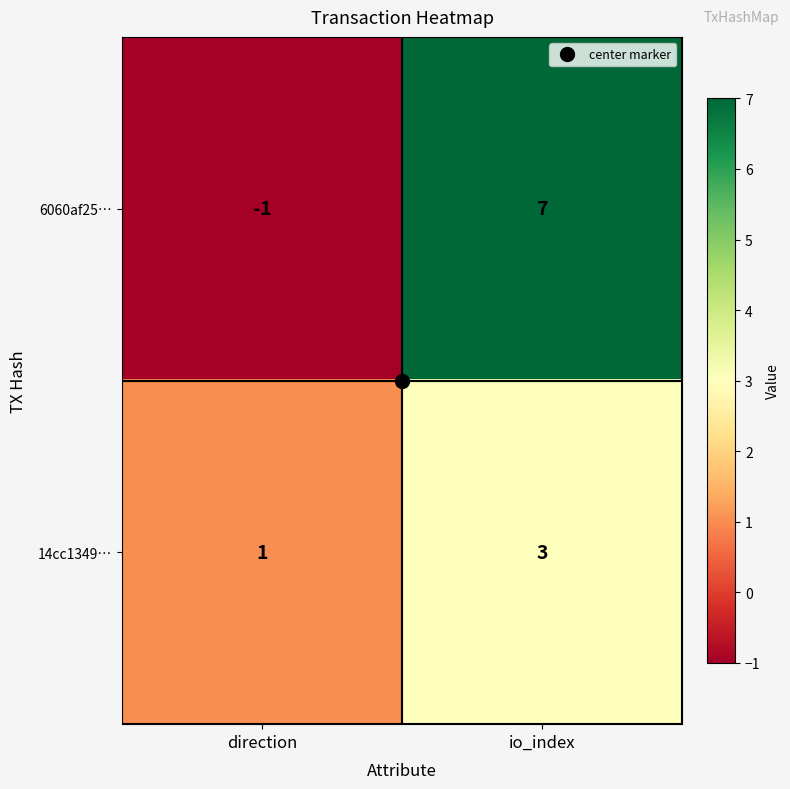

What is the sum of all 6060af25… values?

6